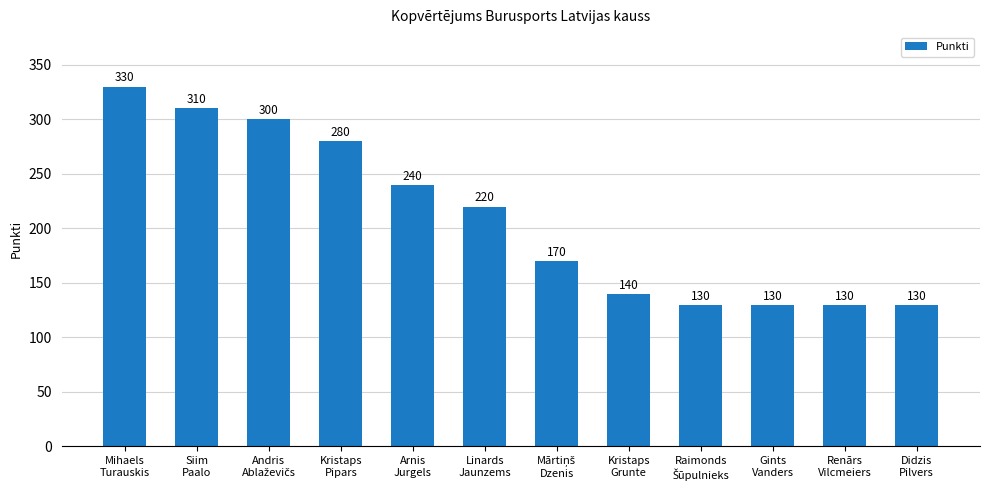

What is the label of the 1st bar from the right?

Didzis
Pilvers